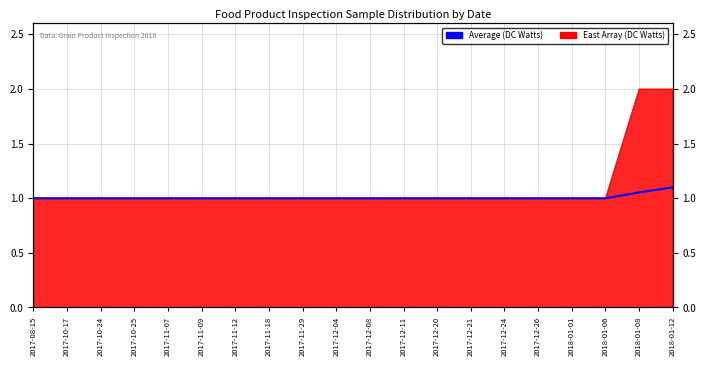

How many categories are shown in the chart?

20